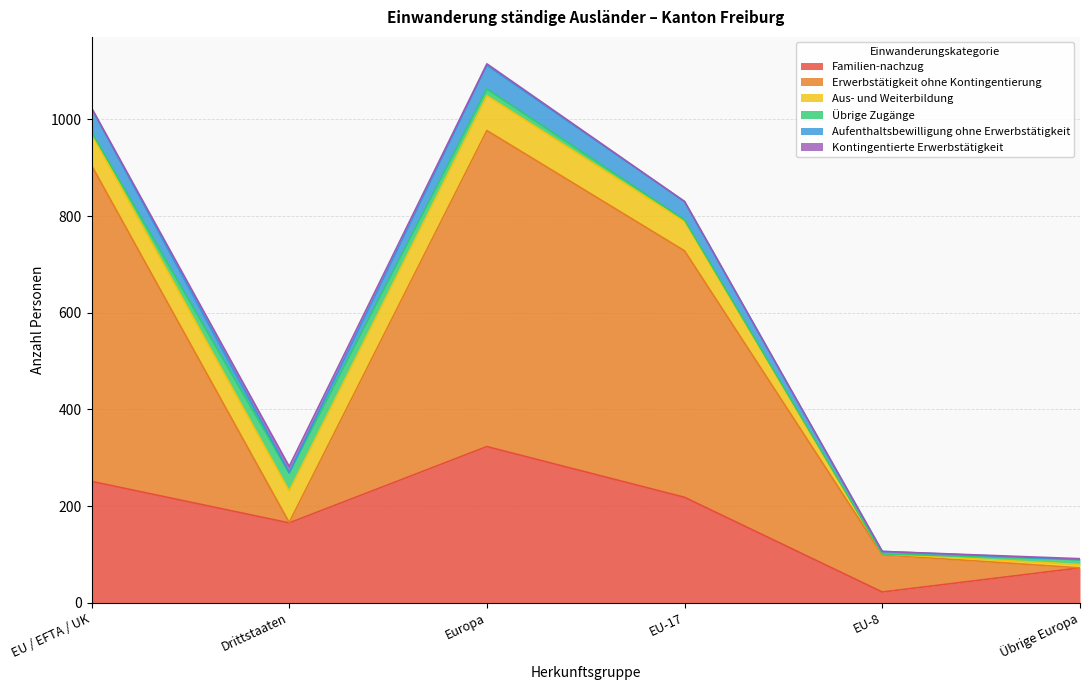

Is it true that Familien-nachzug equals 251 at EU / EFTA / UK?

True